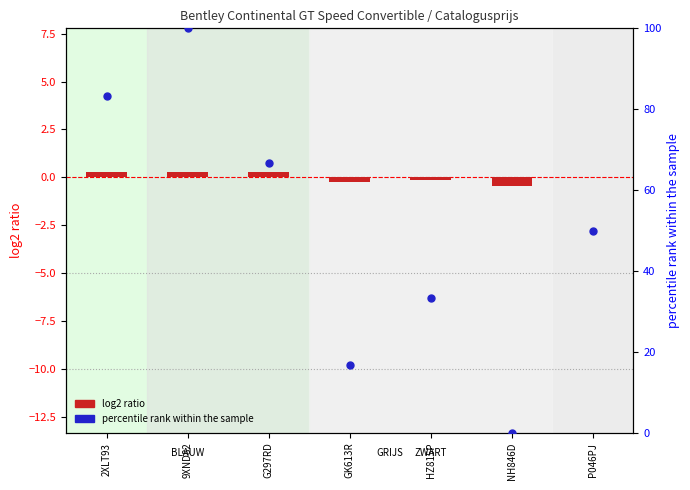

Which series contains the highest Y value?

percentile rank within the sample